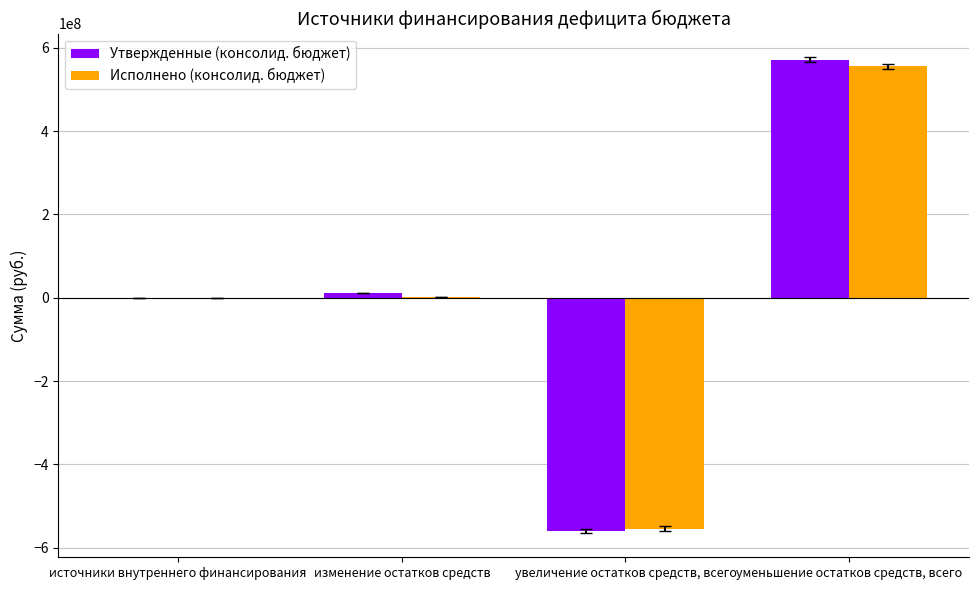

Does the chart contain stacked bars?

No